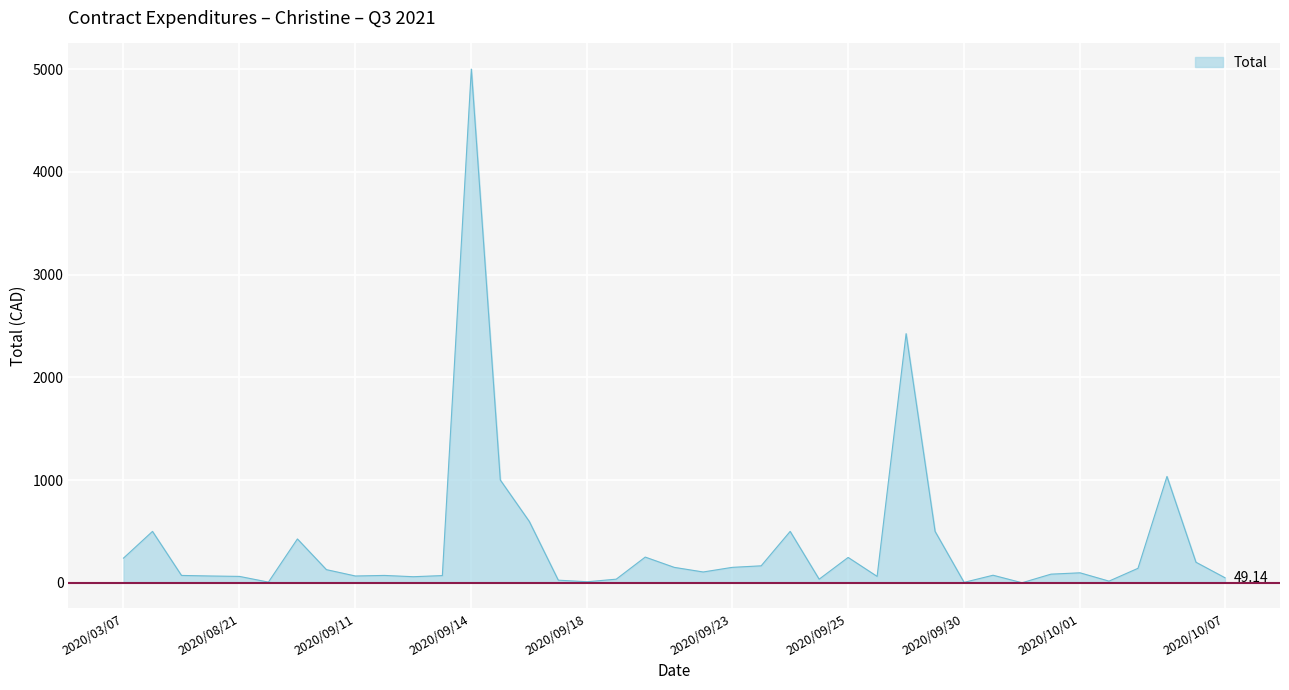

How many lines are shown in the chart?

1